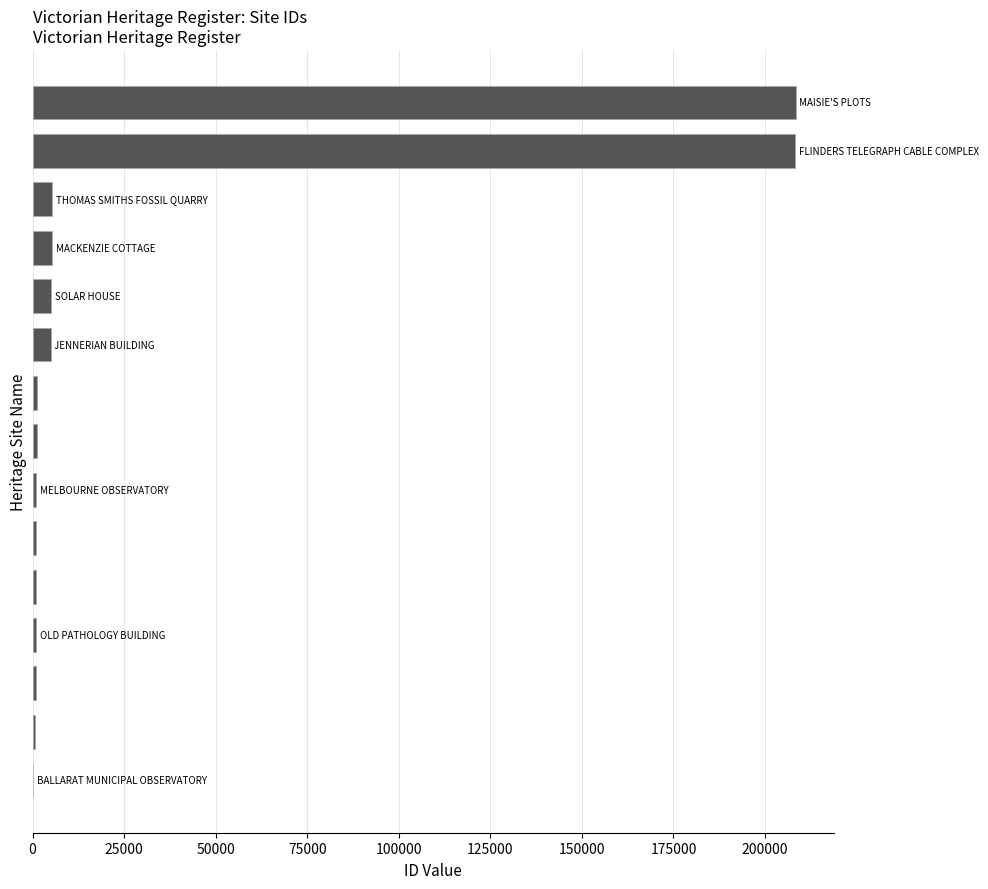

What is the greatest value displayed?

208374